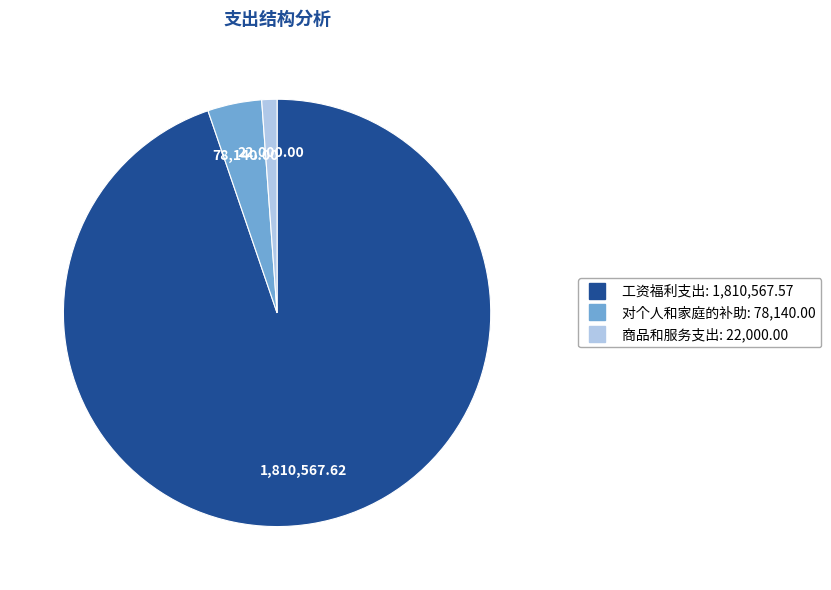

Combined, do 商品和服务支出 and 工资福利支出 account for over 50%?

Yes